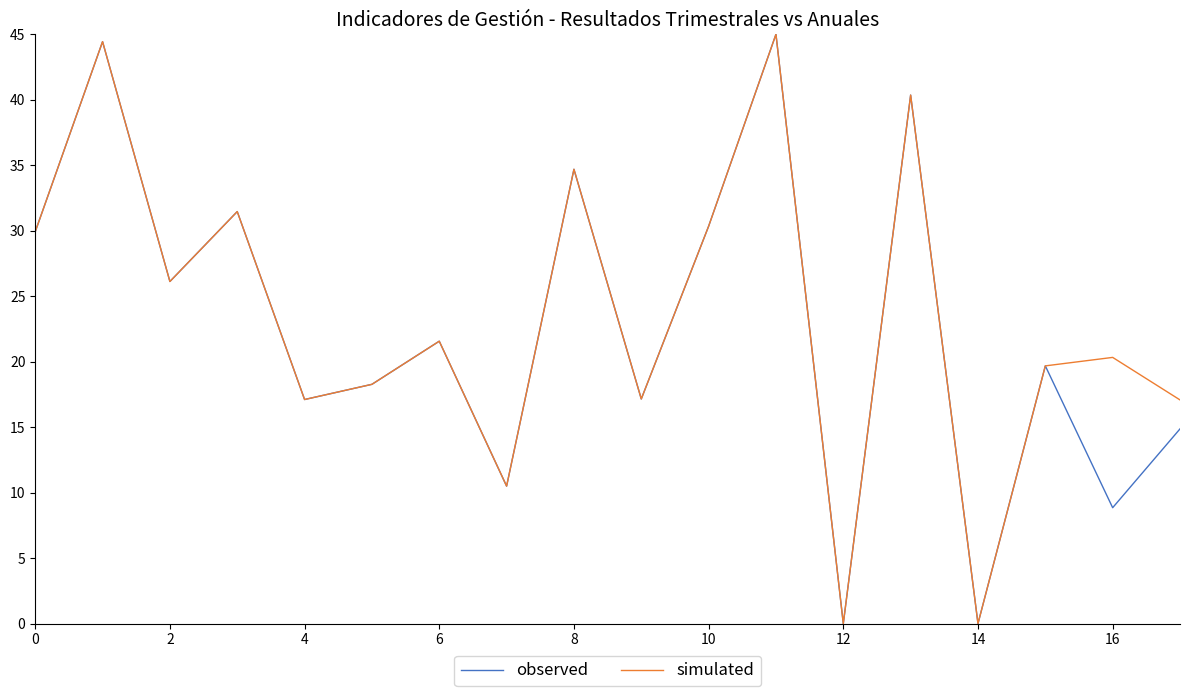

In simulated, how many points are lower than both neighbors (excluding endpoints)?

6